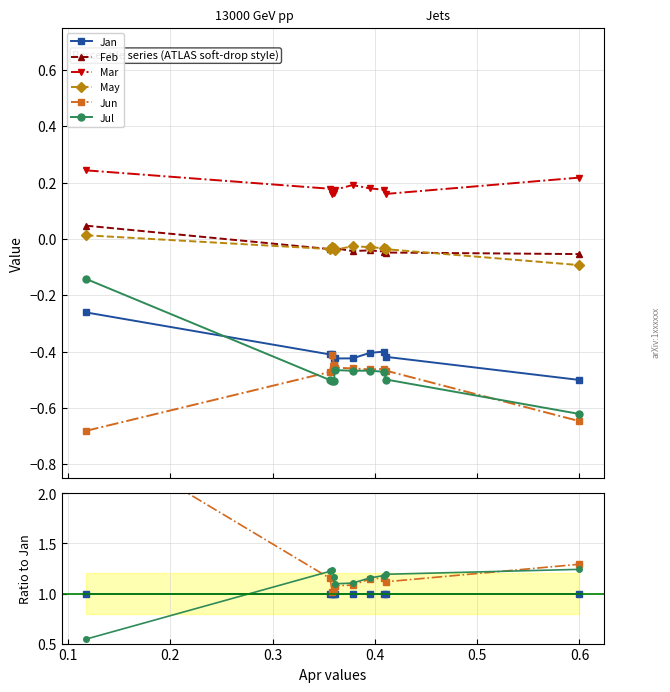

What is the difference between the second highest and minimum values in the May series?

0.1